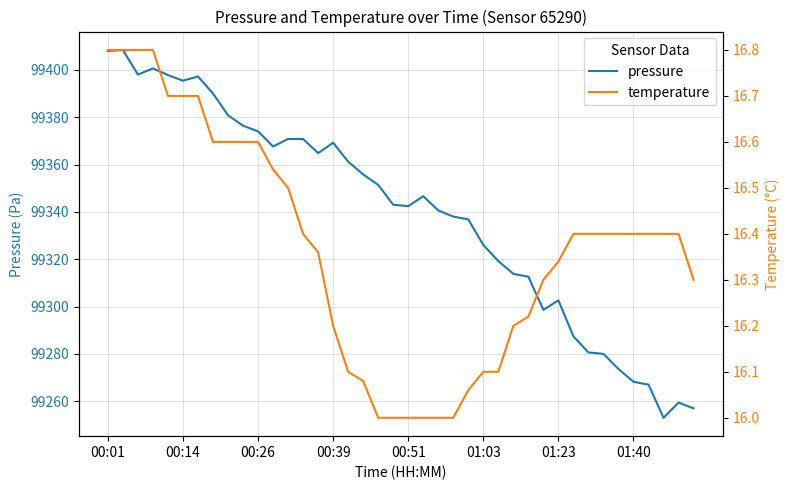

How many lines are shown in the chart?

2